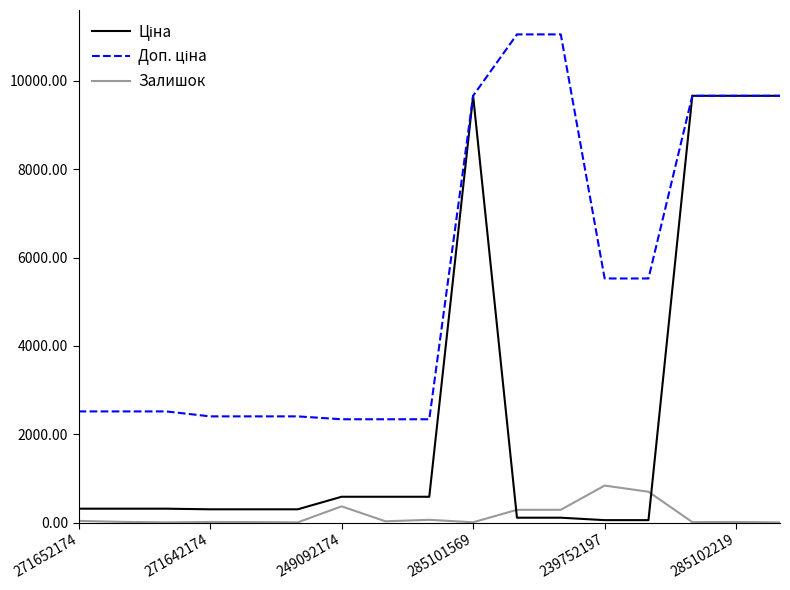

Which series has the widest spread of values?

Ціна